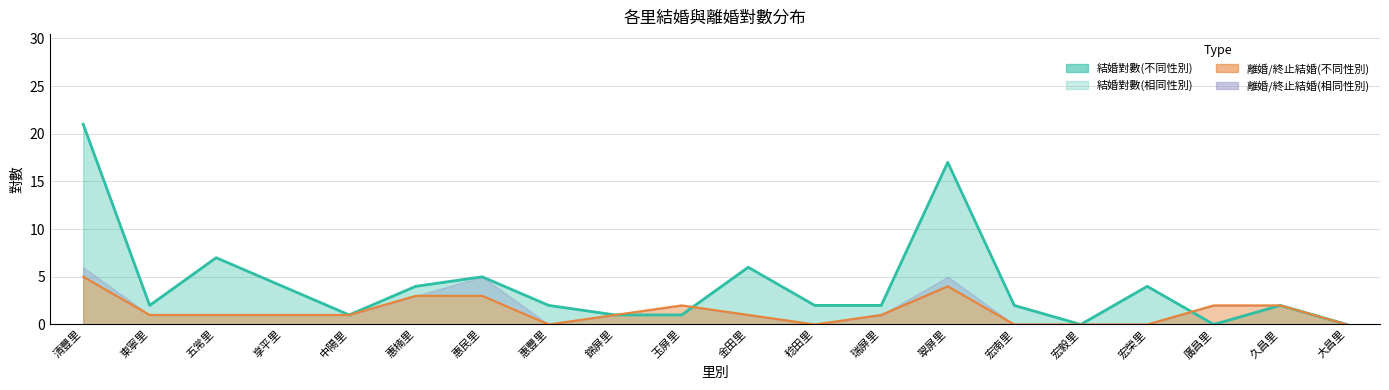

How many times do 結婚對數(不同性別) and 離婚/終止結婚(不同性別) cross each other?

2